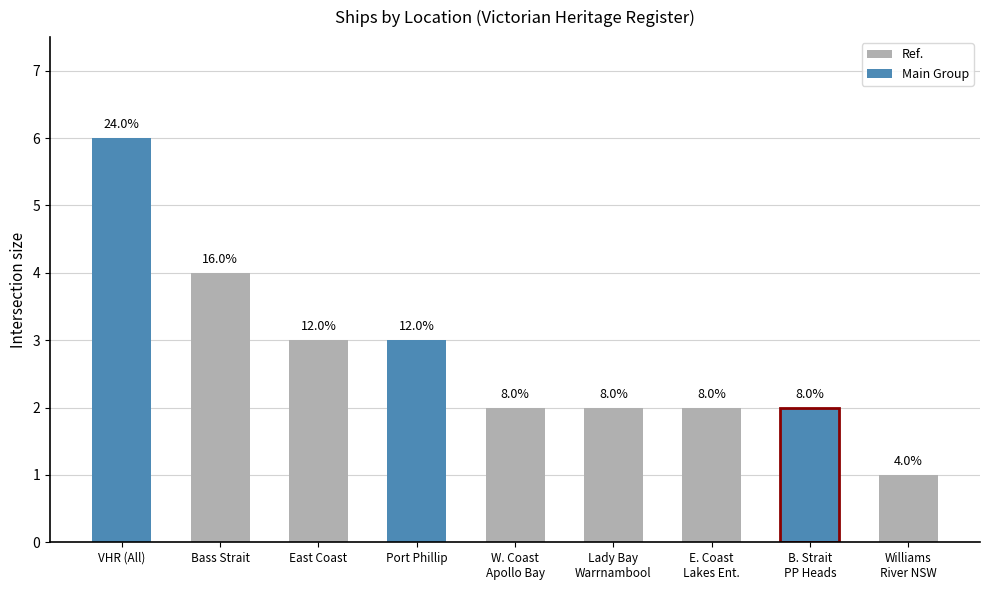

True or false: the data shows 2 at West Coast, Apollo Bay.

True